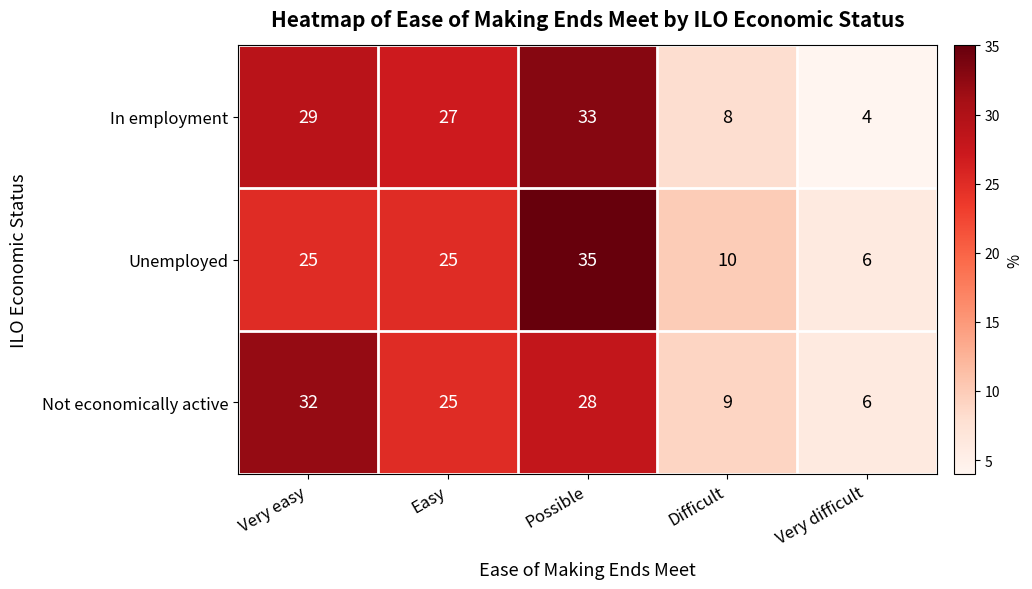

At how many categories does at least one series exceed 22?

3